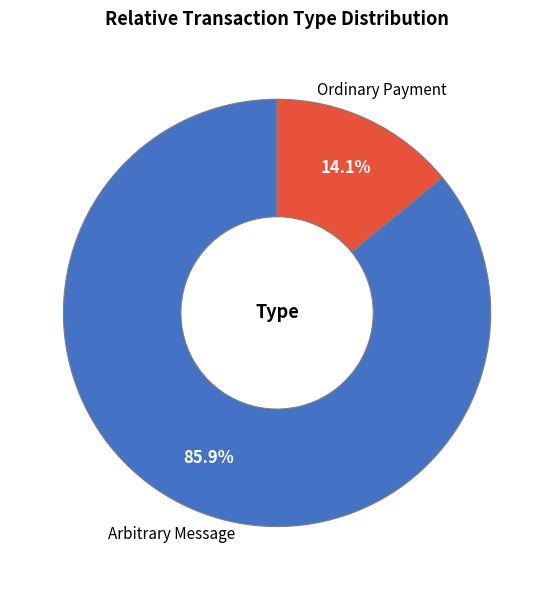

Is there a majority slice in this chart?

Yes